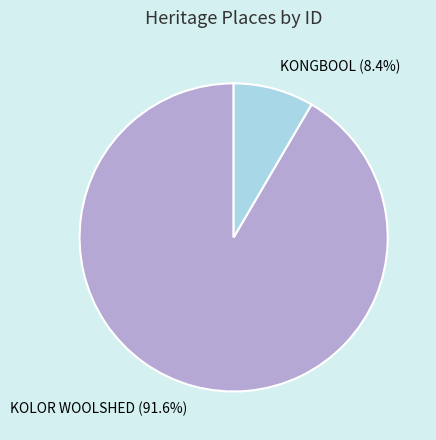

True or false: KONGBOOL accounts for 20% of the total.

False